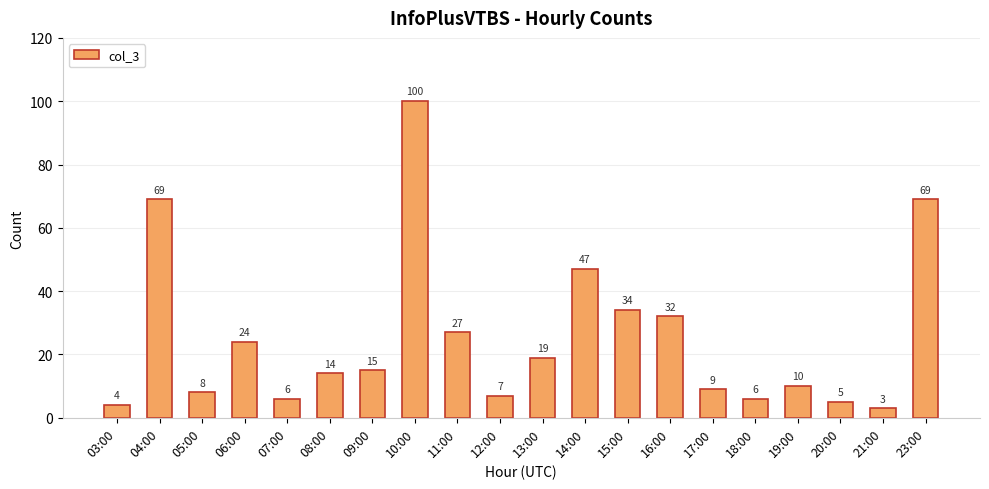

At which label is the value closest to 51?

14:00